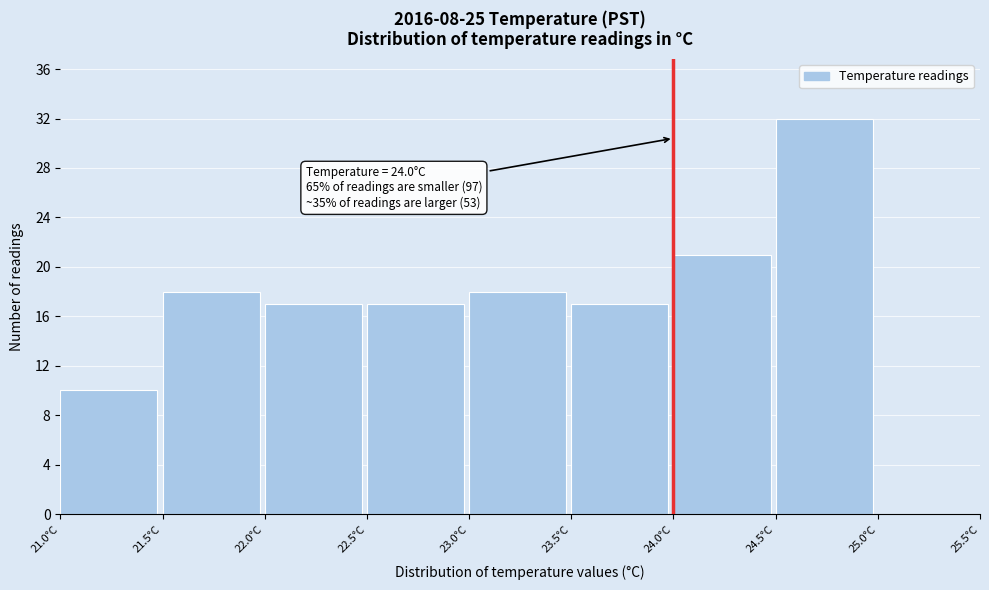

Over which range of the x-axis is the bar tallest?

24.5 to 25.0